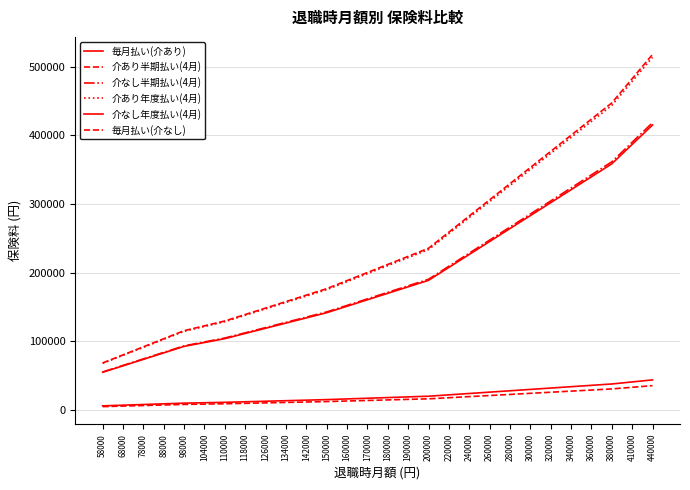

Reading left to right, transcribe all the data shown in this chart.

毎月払い(介あり): 58000=5742	68000=6732	78000=7722	88000=8712	98000=9702	104000=10296	110000=10890	118000=11682	126000=12474	134000=13266	142000=14058	150000=14850	160000=15840	170000=16830	180000=17820	190000=18810	200000=19800	220000=21780	240000=23760	260000=25740	280000=27720	300000=29700	320000=31680	340000=33660	360000=35640	380000=37620	410000=40590	440000=43560
介あり半期払い(4月): 58000=68233	68000=79997	78000=91762	88000=103526	98000=115290	104000=122349	110000=129407	118000=138819	126000=148230	134000=157641	142000=167053	150000=176464	160000=188229	170000=199993	180000=211757	190000=223521	200000=235286	220000=258814	240000=282342	260000=305870	280000=329399	300000=352928	320000=376457	340000=399985	360000=423514	380000=447043	410000=482336	440000=517629
介なし半期払い(4月): 58000=55138	68000=64644	78000=74151	88000=83657	98000=93164	104000=98868	110000=104571	118000=112177	126000=119782	134000=127387	142000=134992	150000=142597	160000=152104	170000=161610	180000=171117	190000=180623	200000=190130	220000=209143	240000=228155	260000=247168	280000=266181	300000=285194	320000=304207	340000=323220	360000=342233	380000=361247	410000=389767	440000=418286
介あり年度払い(4月): 58000=67681	68000=79350	78000=91019	88000=102688	98000=114357	104000=121359	110000=128360	118000=137695	126000=147031	134000=156366	142000=165701	150000=175037	160000=186705	170000=198375	180000=210043	190000=221713	200000=233381	220000=256721	240000=280059	260000=303397	280000=326735	300000=350073	320000=373411	340000=396749	360000=420088	380000=443426	410000=478432	440000=513440
介なし年度払い(4月): 58000=54692	68000=64121	78000=73551	88000=82980	98000=92410	104000=98068	110000=103725	118000=111269	126000=118813	134000=126356	142000=133900	150000=141444	160000=150873	170000=160303	180000=169732	190000=179162	200000=188591	220000=207451	240000=226310	260000=245169	280000=264028	300000=282887	320000=301746	340000=320605	360000=339465	380000=358324	410000=386612	440000=414901
毎月払い(介なし): 58000=4640	68000=5440	78000=6240	88000=7040	98000=7840	104000=8320	110000=8800	118000=9440	126000=10080	134000=10720	142000=11360	150000=12000	160000=12800	170000=13600	180000=14400	190000=15200	200000=16000	220000=17600	240000=19200	260000=20800	280000=22400	300000=24000	320000=25600	340000=27200	360000=28800	380000=30400	410000=32800	440000=35200